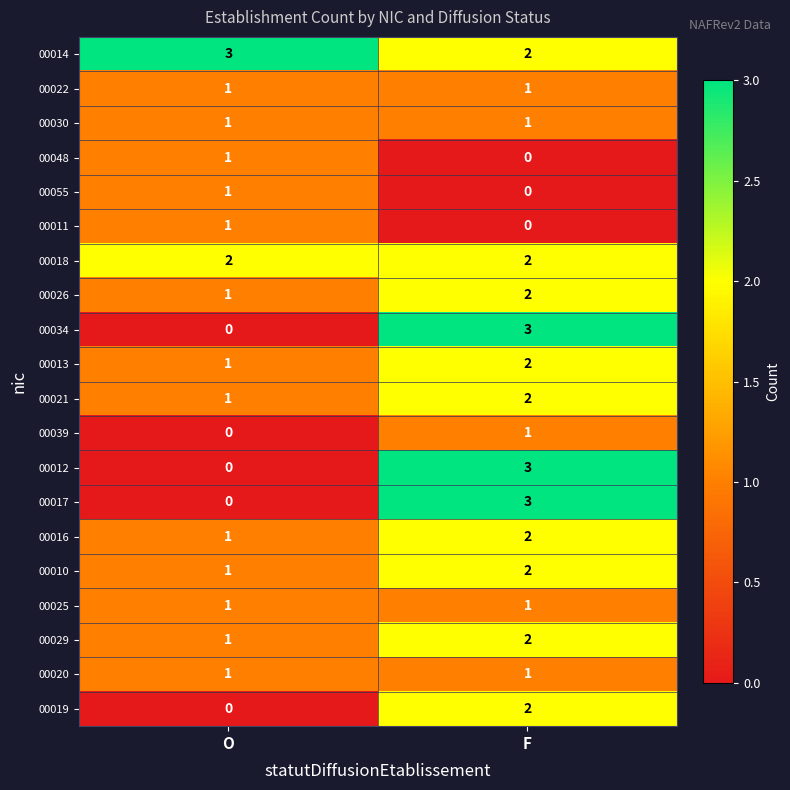

What is the sum of all 00014 values?

5